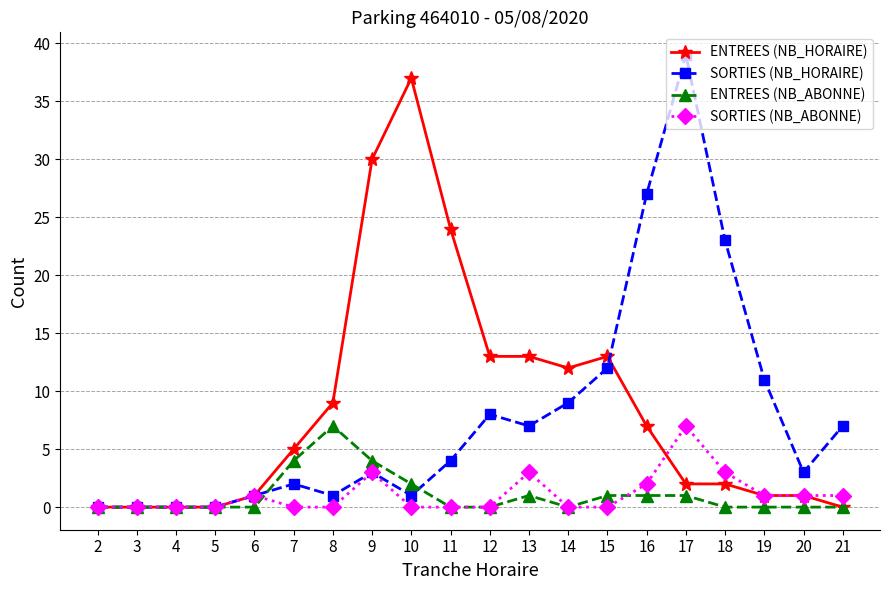

After their last crossing, which series has the higher values: ENTREES (NB_HORAIRE) or SORTIES (NB_HORAIRE)?

SORTIES (NB_HORAIRE)